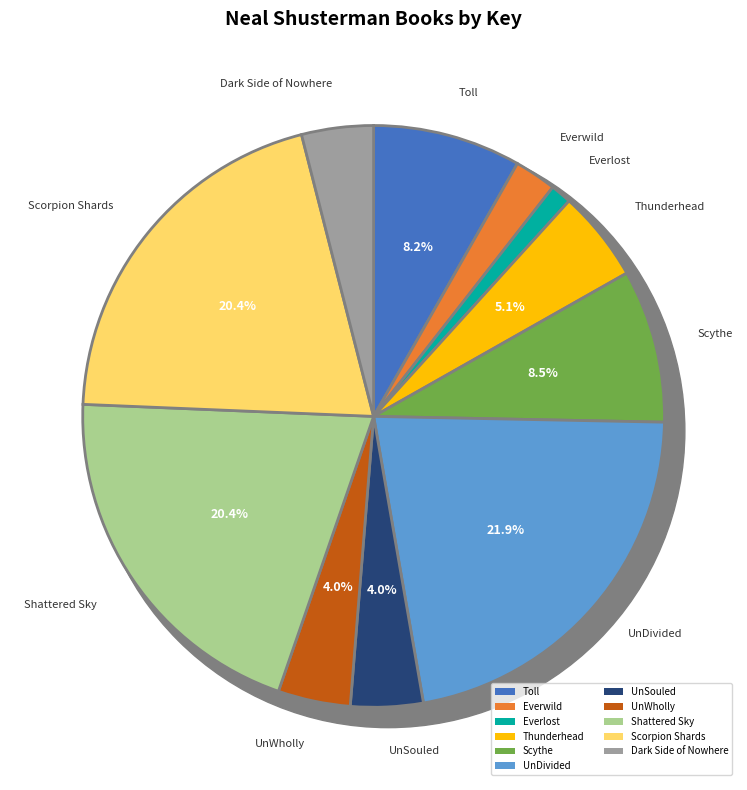

Is there a majority slice in this chart?

No